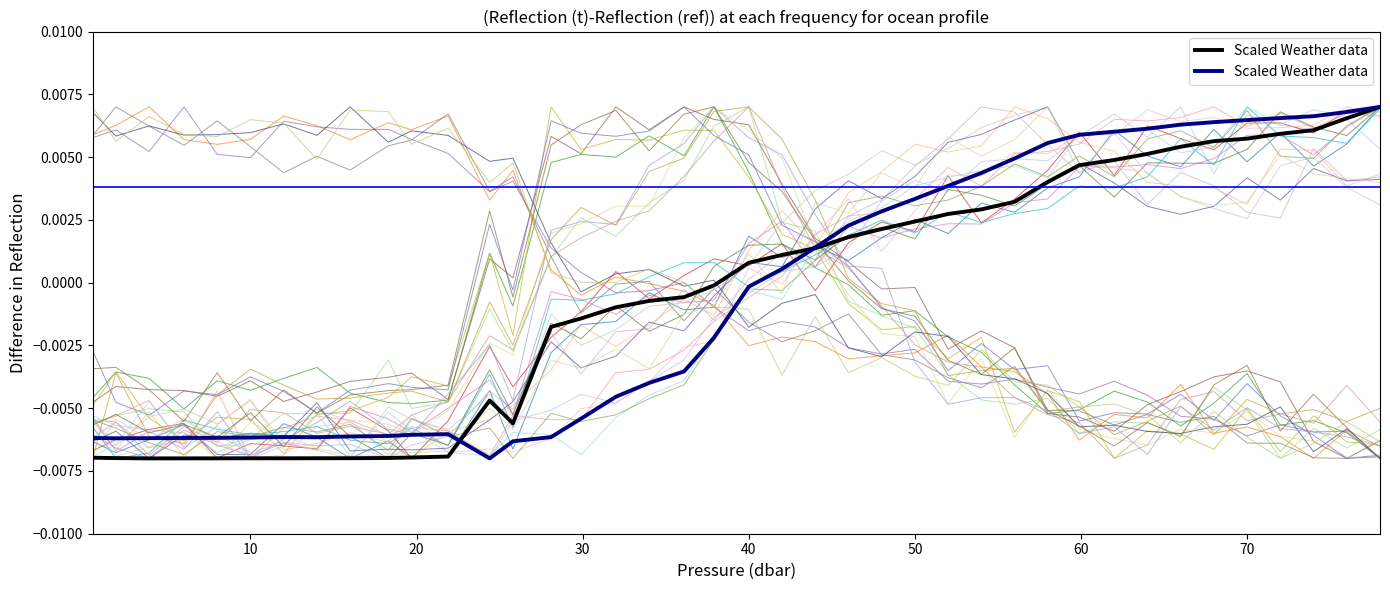

How many points are lower than both their immediate neighbors (excluding endpoints)?

3